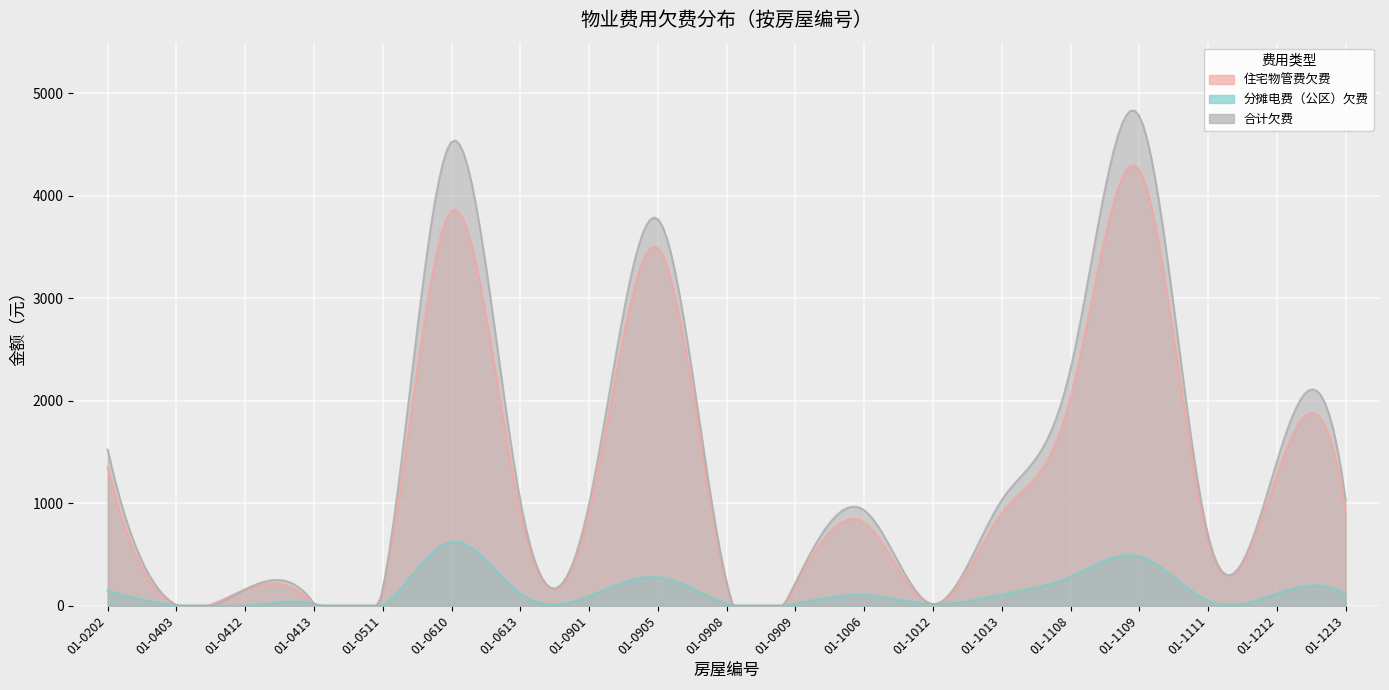

Which series has the largest total across all categories?

合计欠费